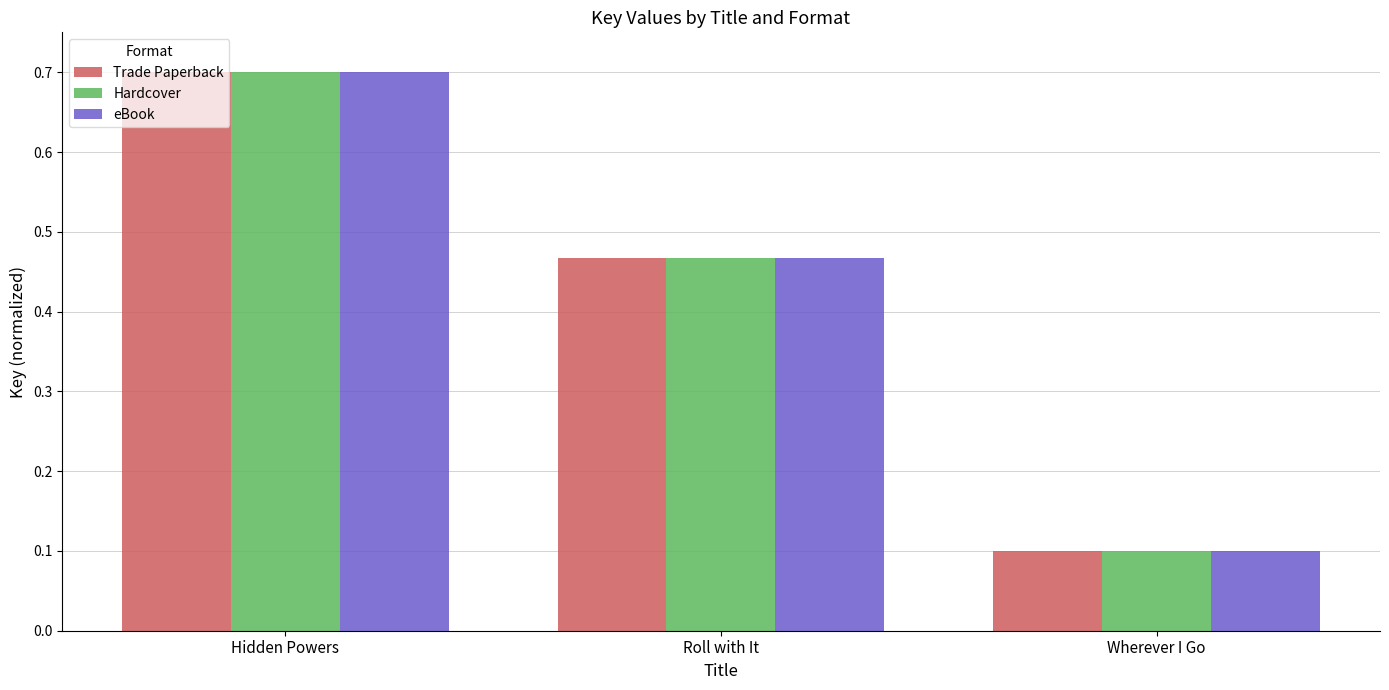

Is it true that Hardcover equals 0.1 at Wherever I Go?

True